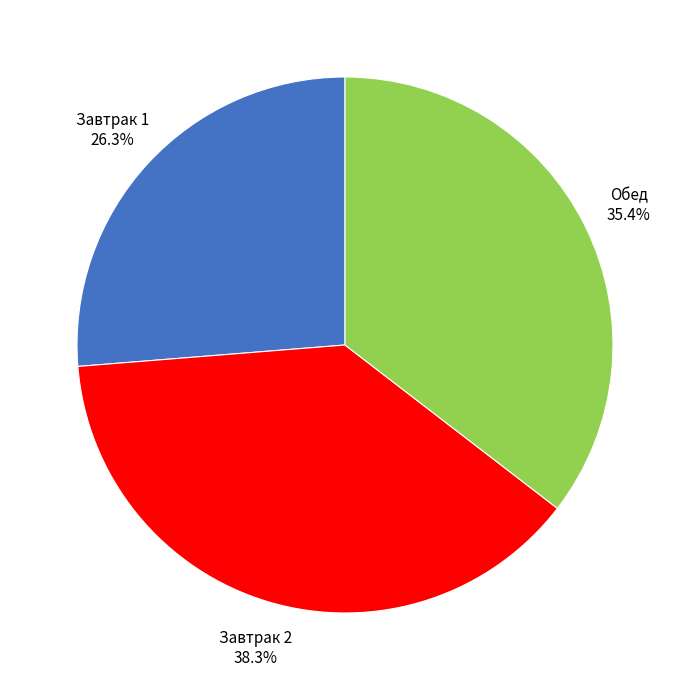

What percentage is NOT represented by Завтрак 2?

61.7%